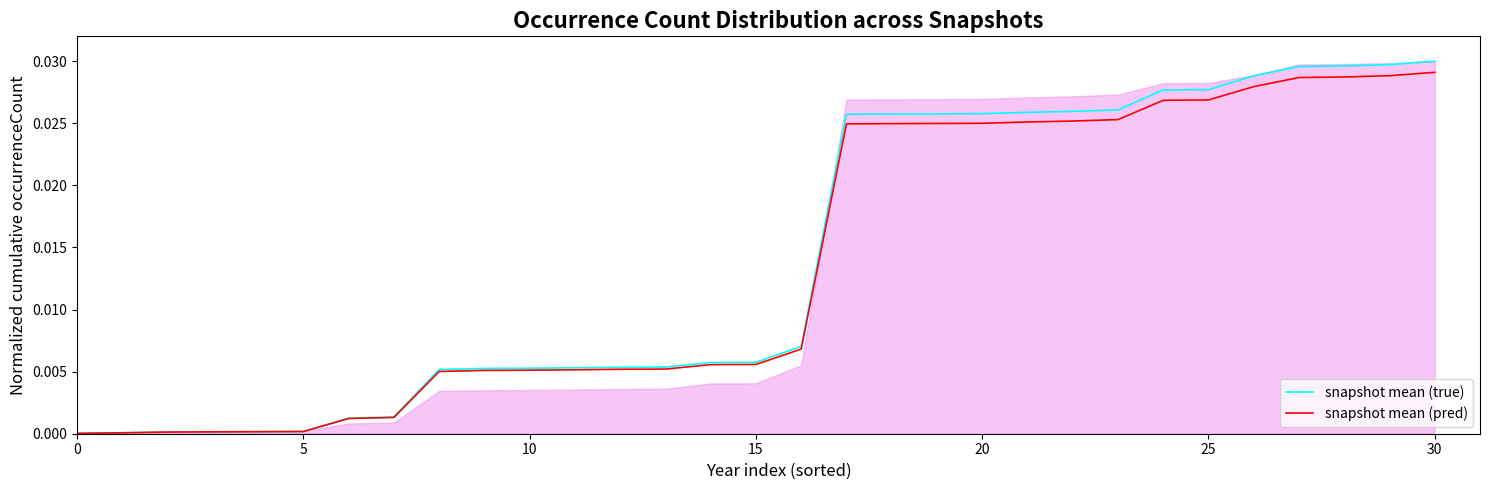

The snapshot mean (pred) series shows 0.0 at 20. True or false?

True